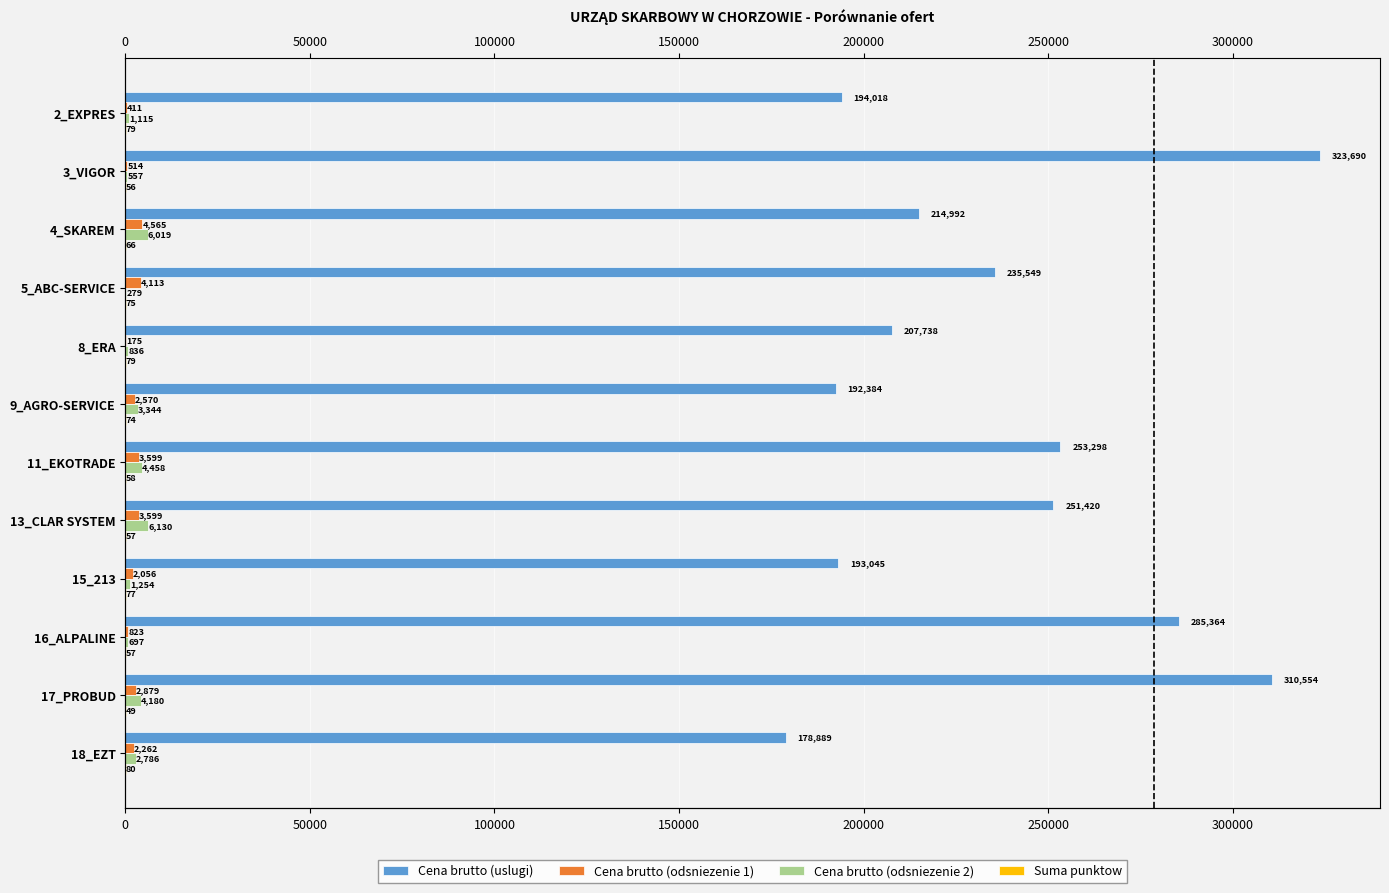

What is the difference between the second highest and second lowest values in the Cena brutto (odsniezenie 1) series?

3701.4